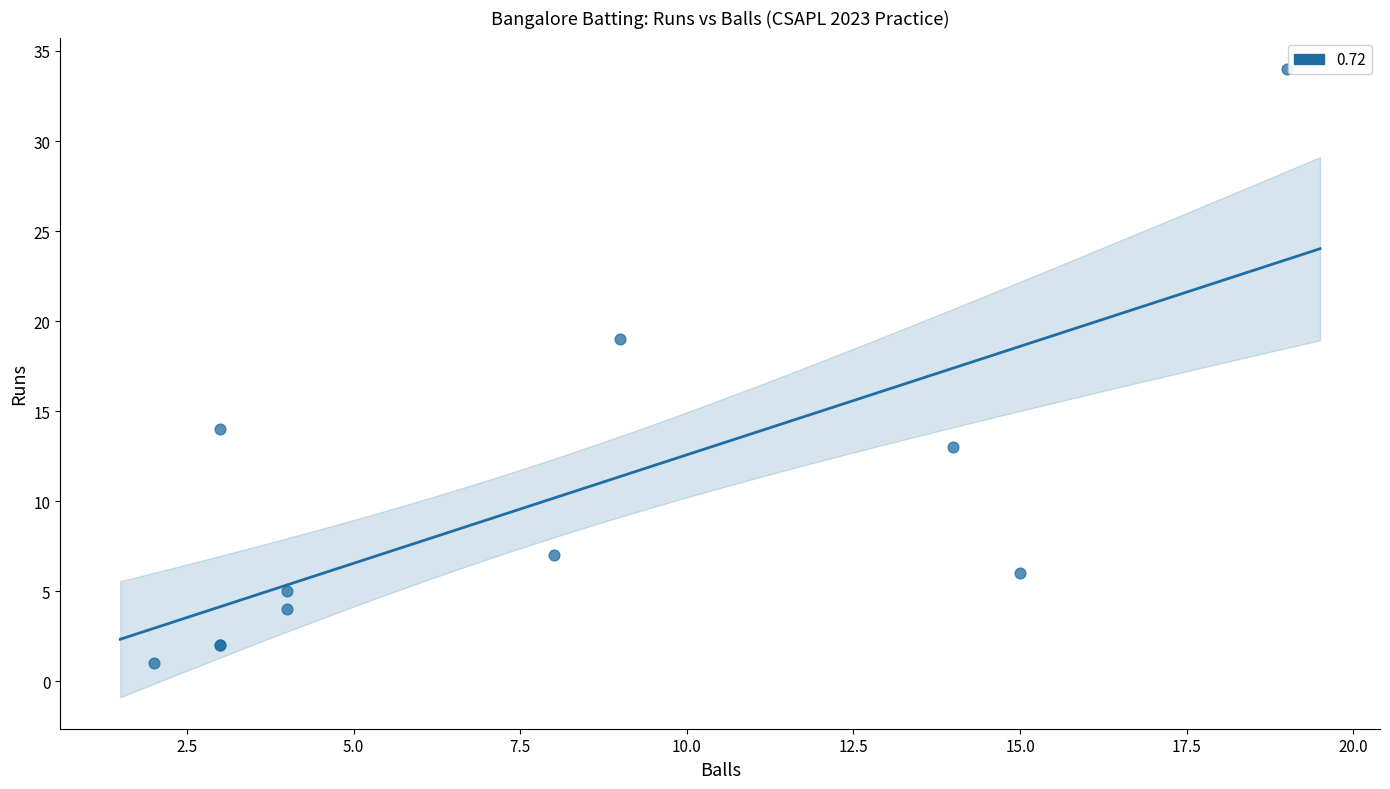

What Y value in the scatter plot is closest to 17?

19